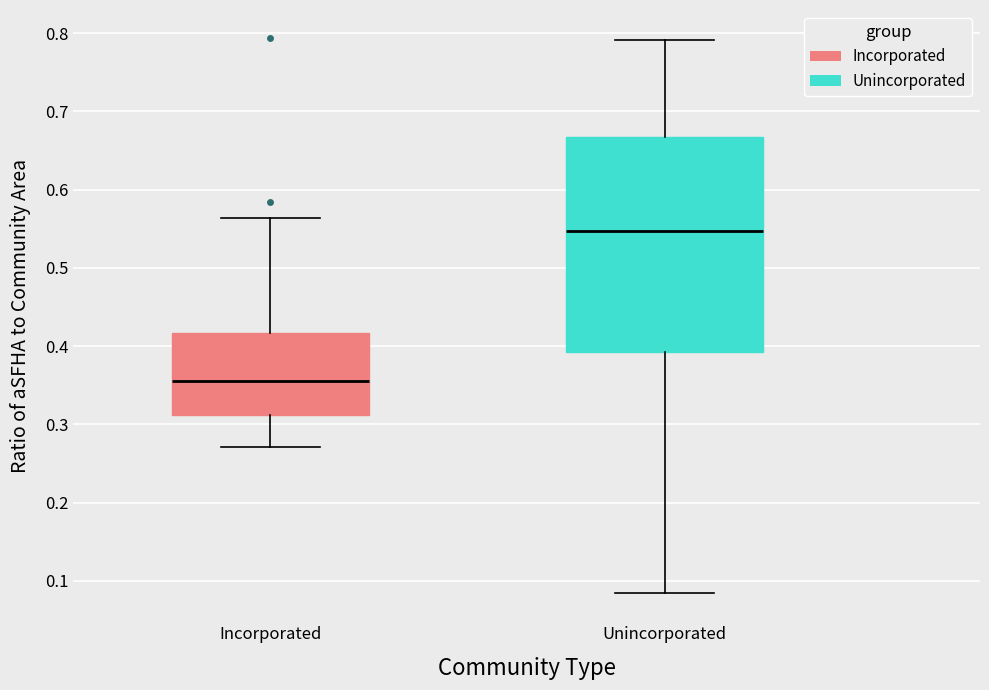

Which box has the lowest median line?

Incorporated